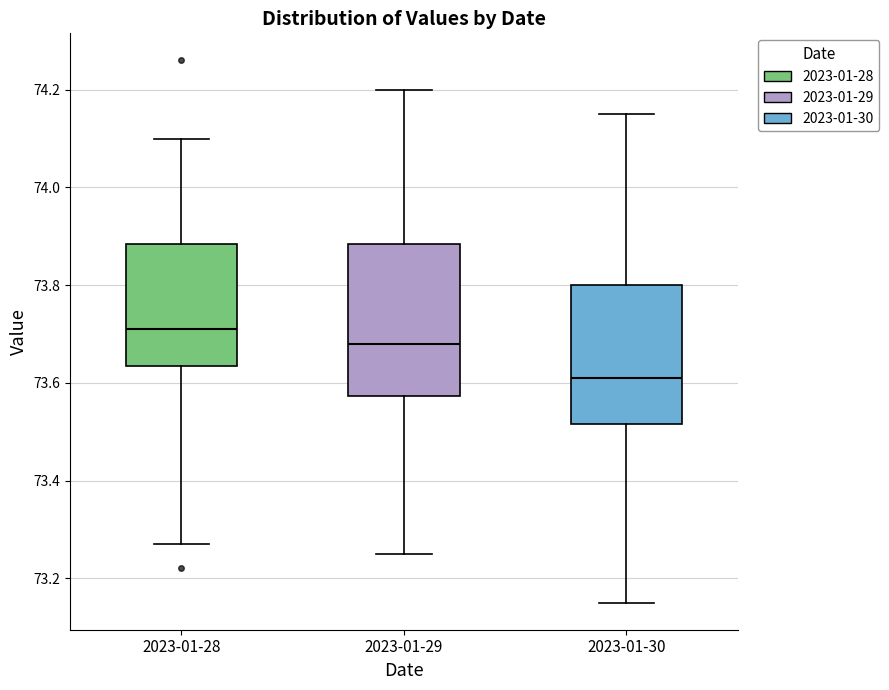

Where is the lower edge of the box for 2023-01-29 on the y-axis? The values are not printed on the chart, so give them approximately, as read against the axis.

73.58